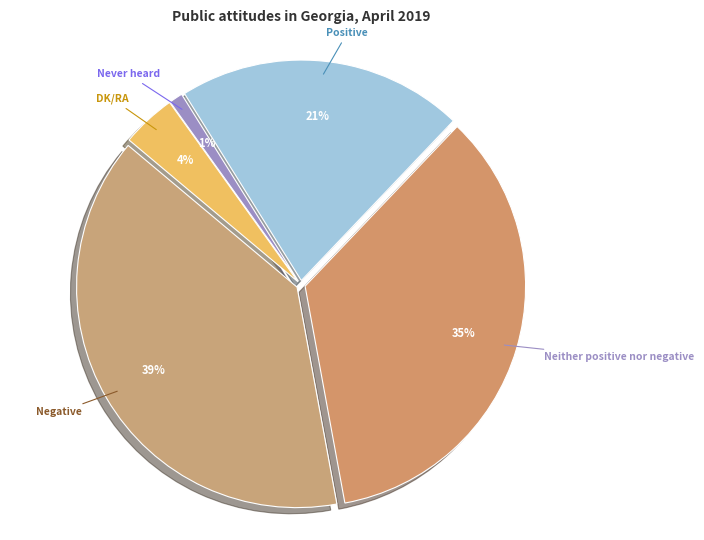

How many segments does this pie chart have?

5